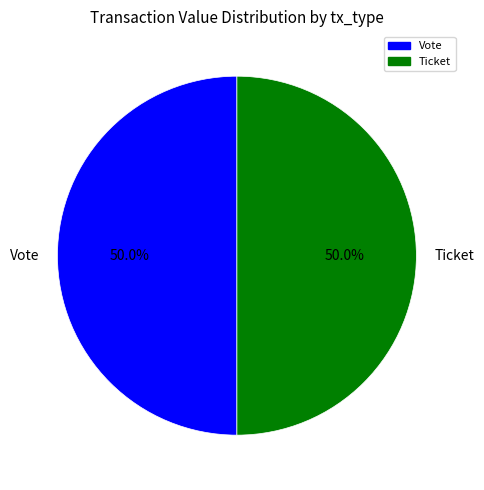

Approximately how many times larger is the value at Vote compared to Ticket?

1.0